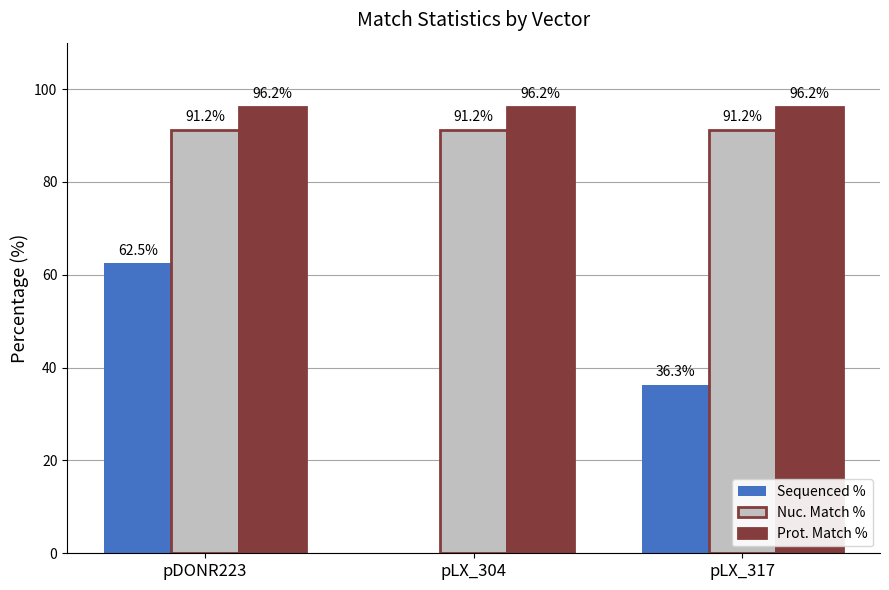

True or false: Sequenced % has a value of 36.3 at pLX_317.

True